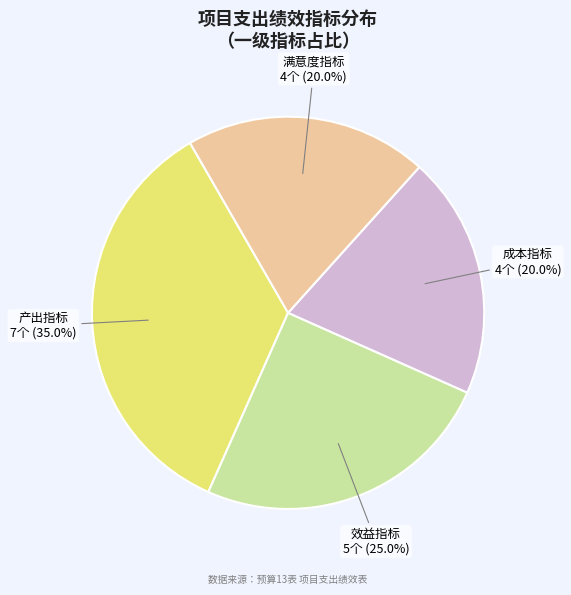

Is there any slice that represents more than half of the pie?

No